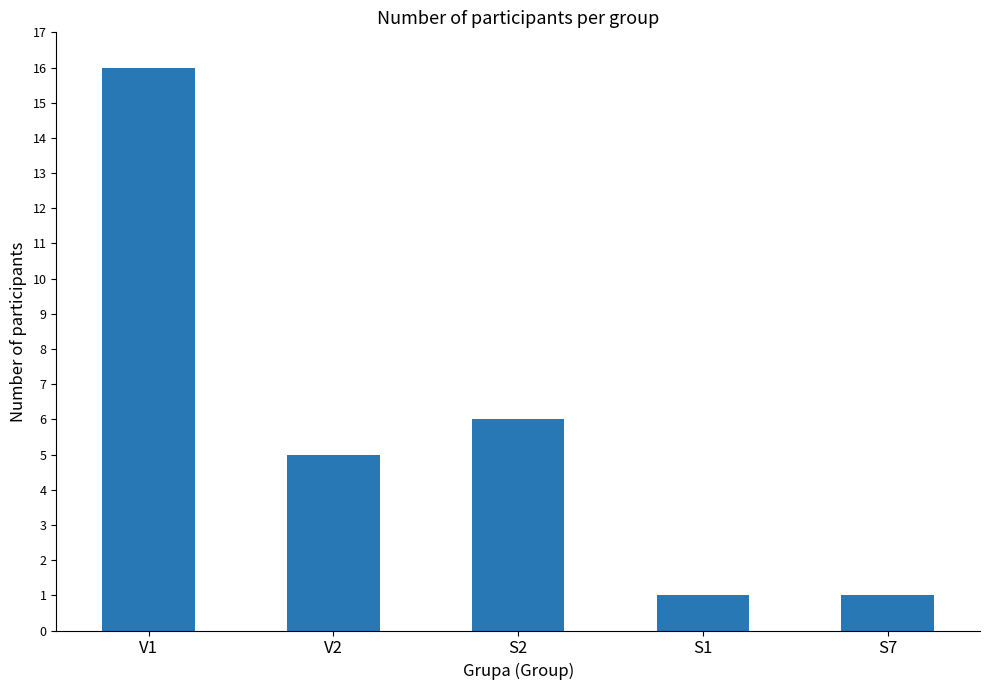

What is the sum of all values?

29